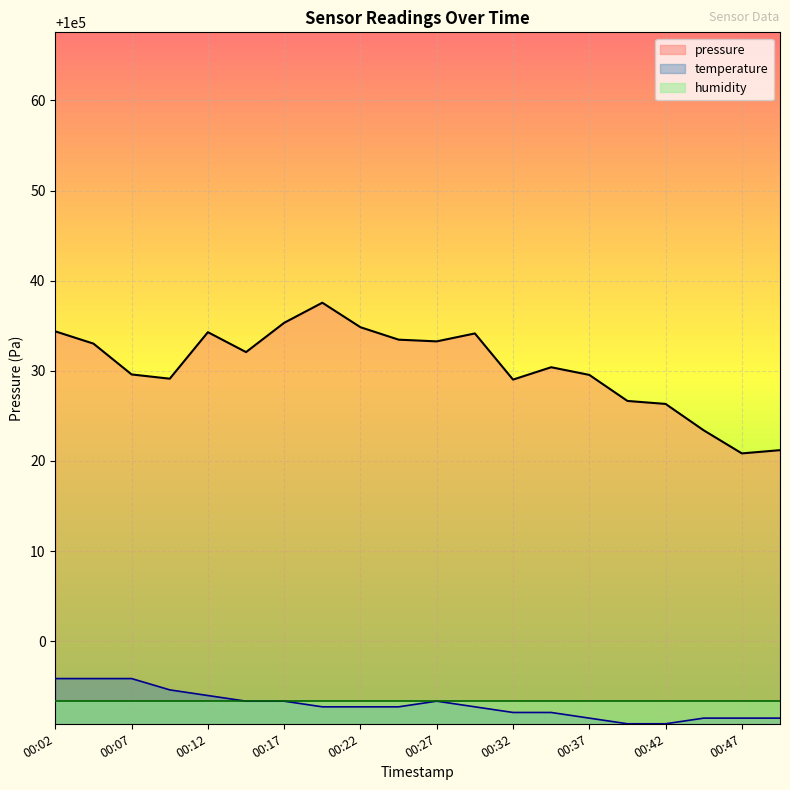

What is the total value across all series at 00:37?

300014.4